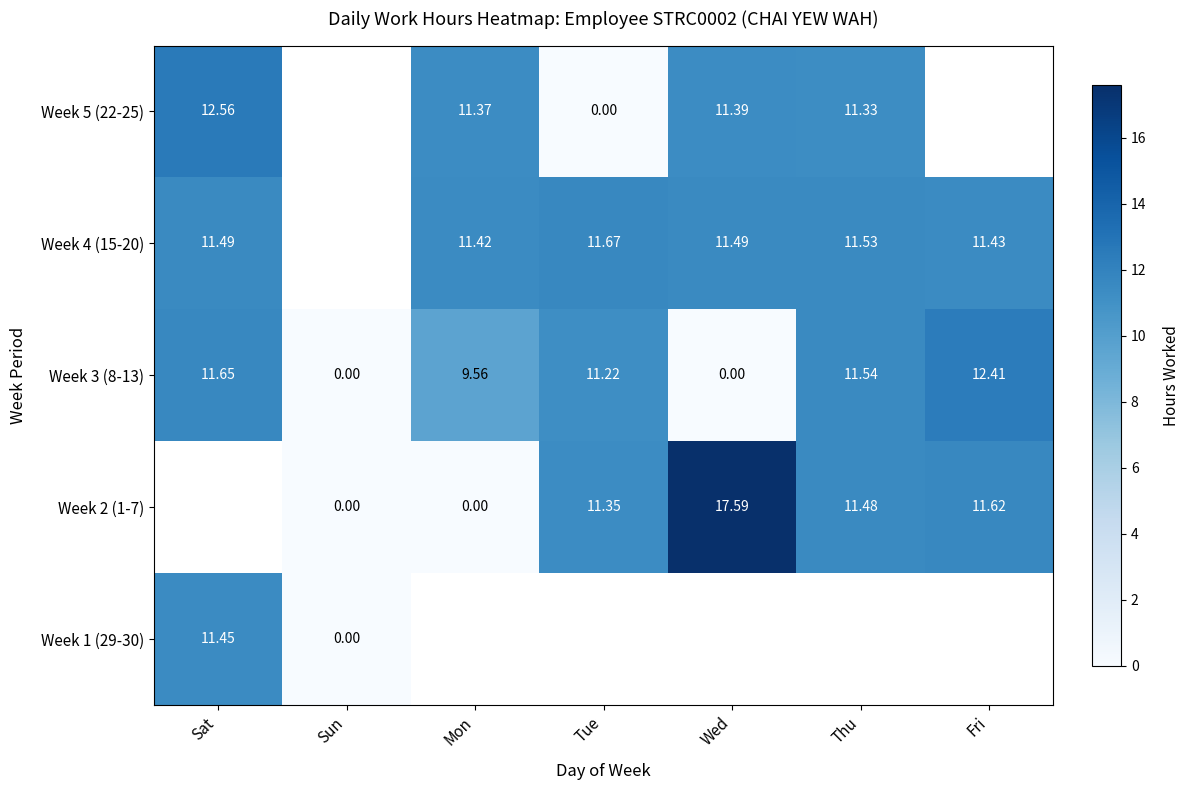

What is the difference between the maximum and second lowest values in the Week 3 (8-13) series?

12.4